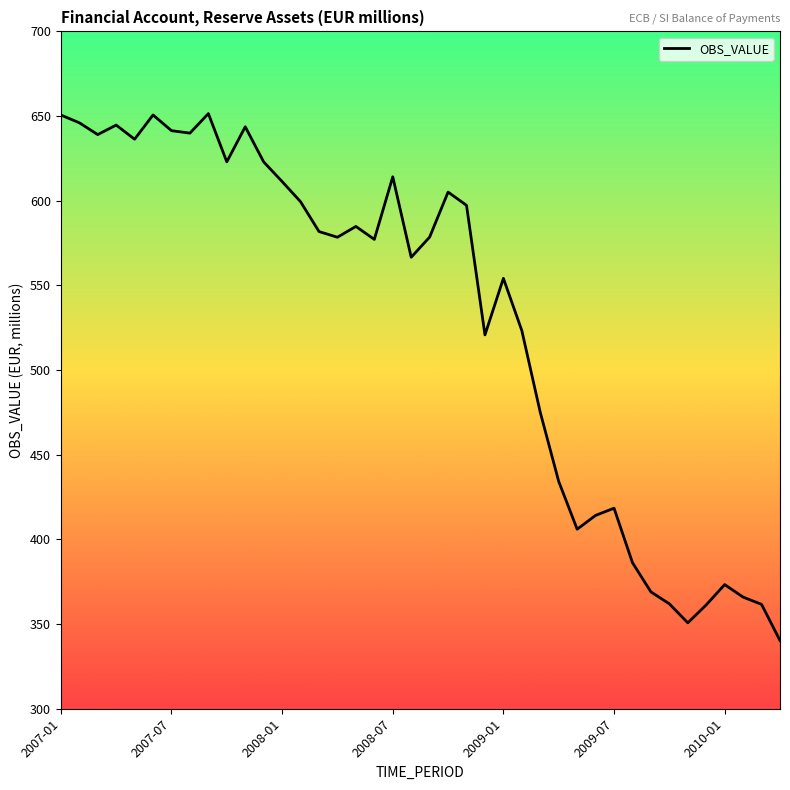

What is the greatest value displayed?

651.5